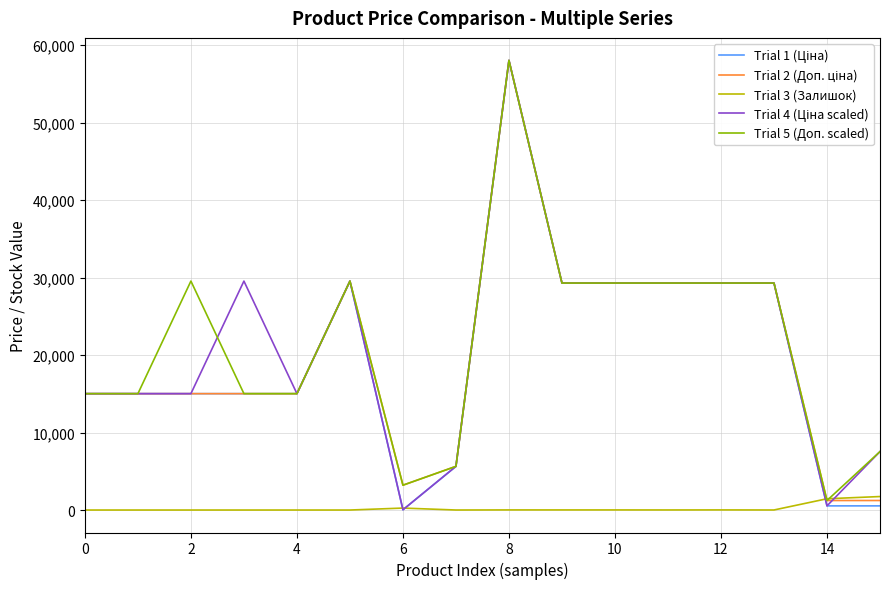

What is the greatest value displayed?

58037.0